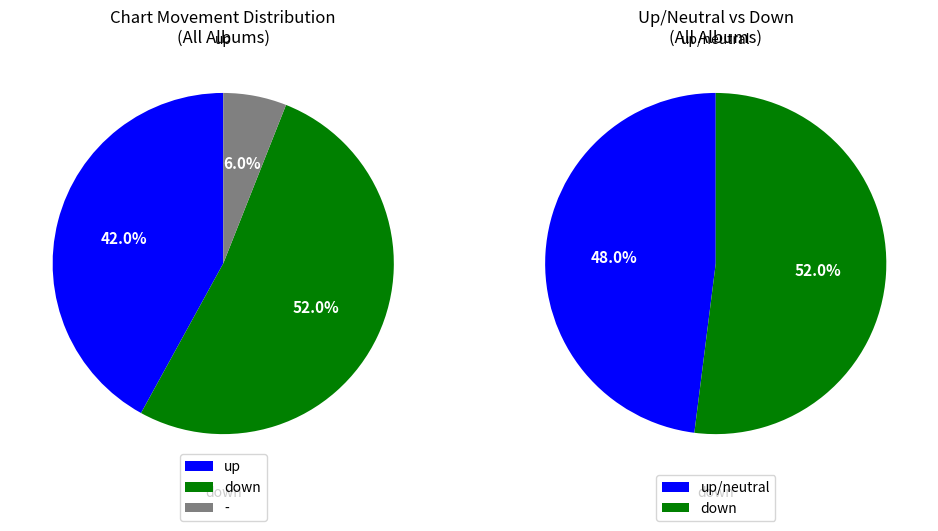

Count the number of slices in the pie.

3